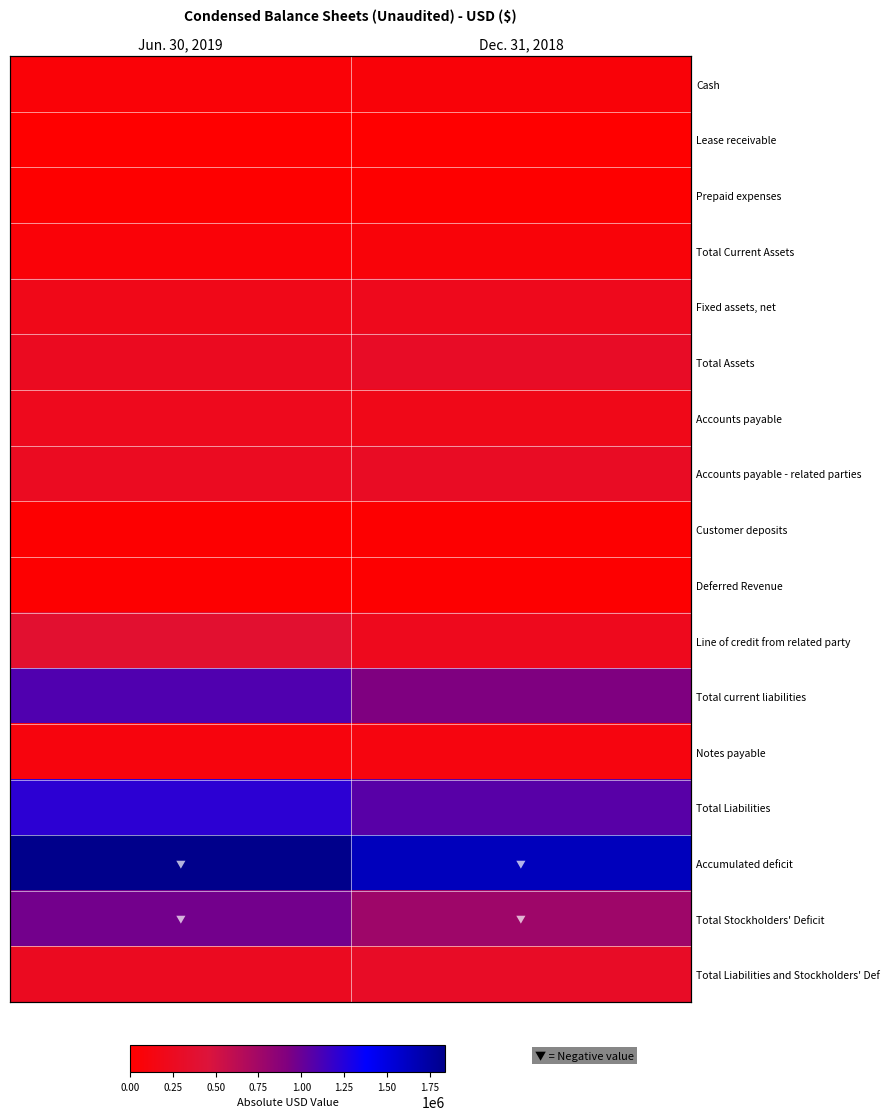

Rank the series by their maximum value, from highest to lowest.

Accumulated deficit, Total Liabilities, Total current liabilities, Total Stockholders' Deficit, Line of credit from related party, Total Assets, Total Liabilities and Stockholders' Def, Accounts payable - related parties, Accounts payable, Fixed assets, net, Notes payable, Total Current Assets, Cash, Deferred Revenue, Customer deposits, Prepaid expenses, Lease receivable